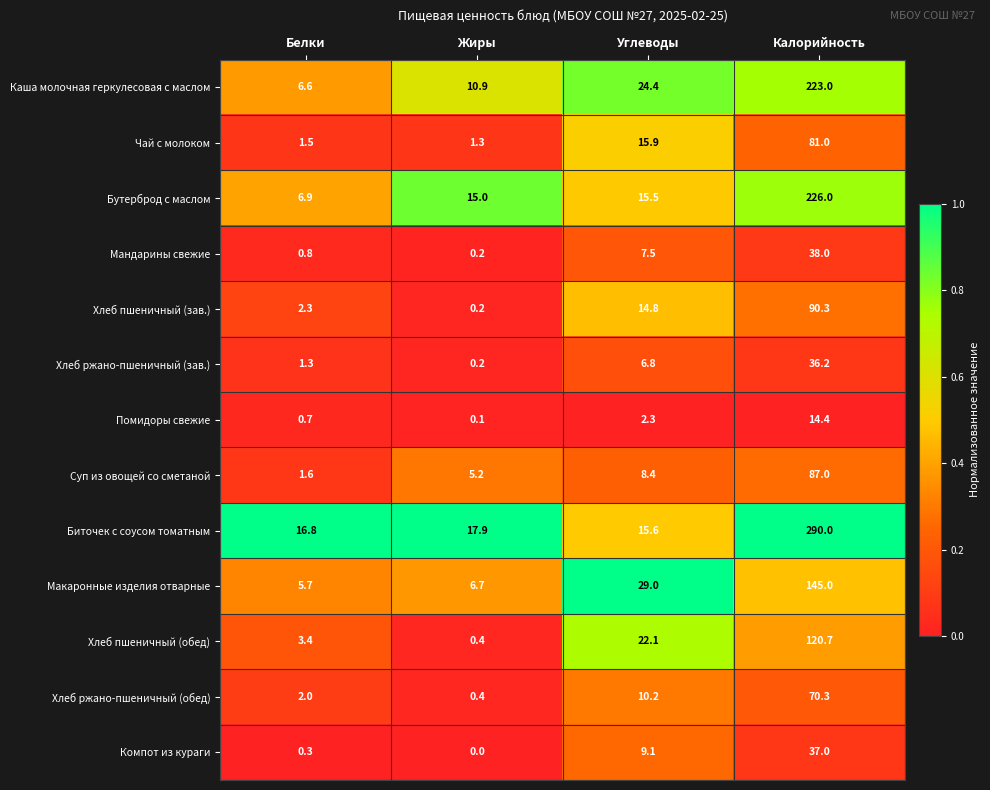

What is the difference between the second highest and second lowest values in the Помидоры свежие series?

1.6